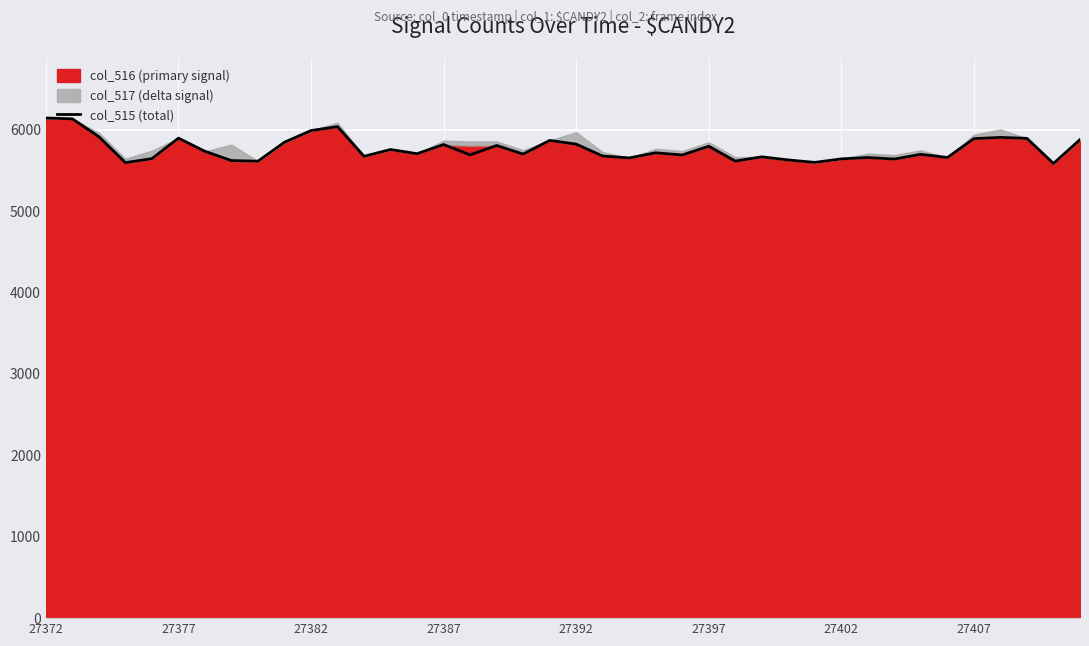

What is the maximum value for col_515 (total)?

6142